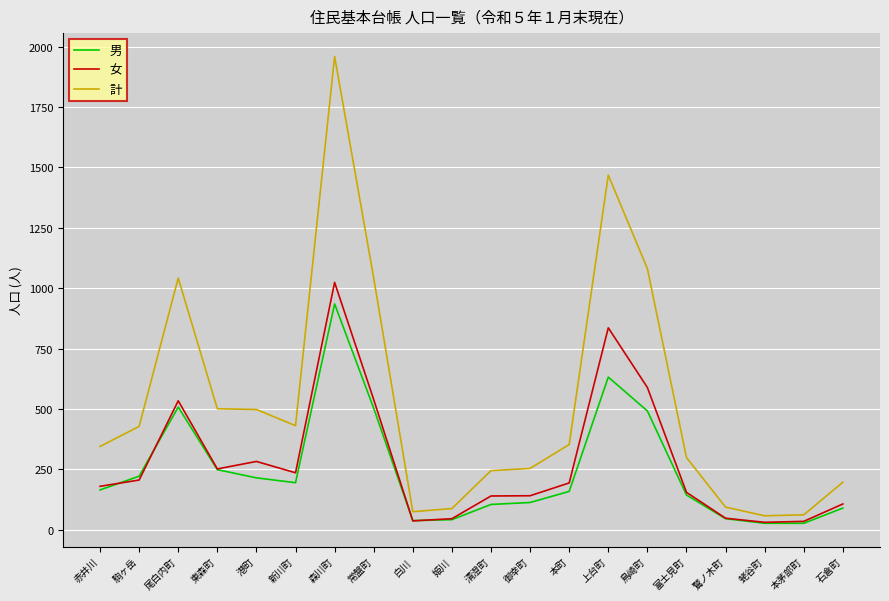

What is the sum of the 計 values at 新川町 and 白川?

506